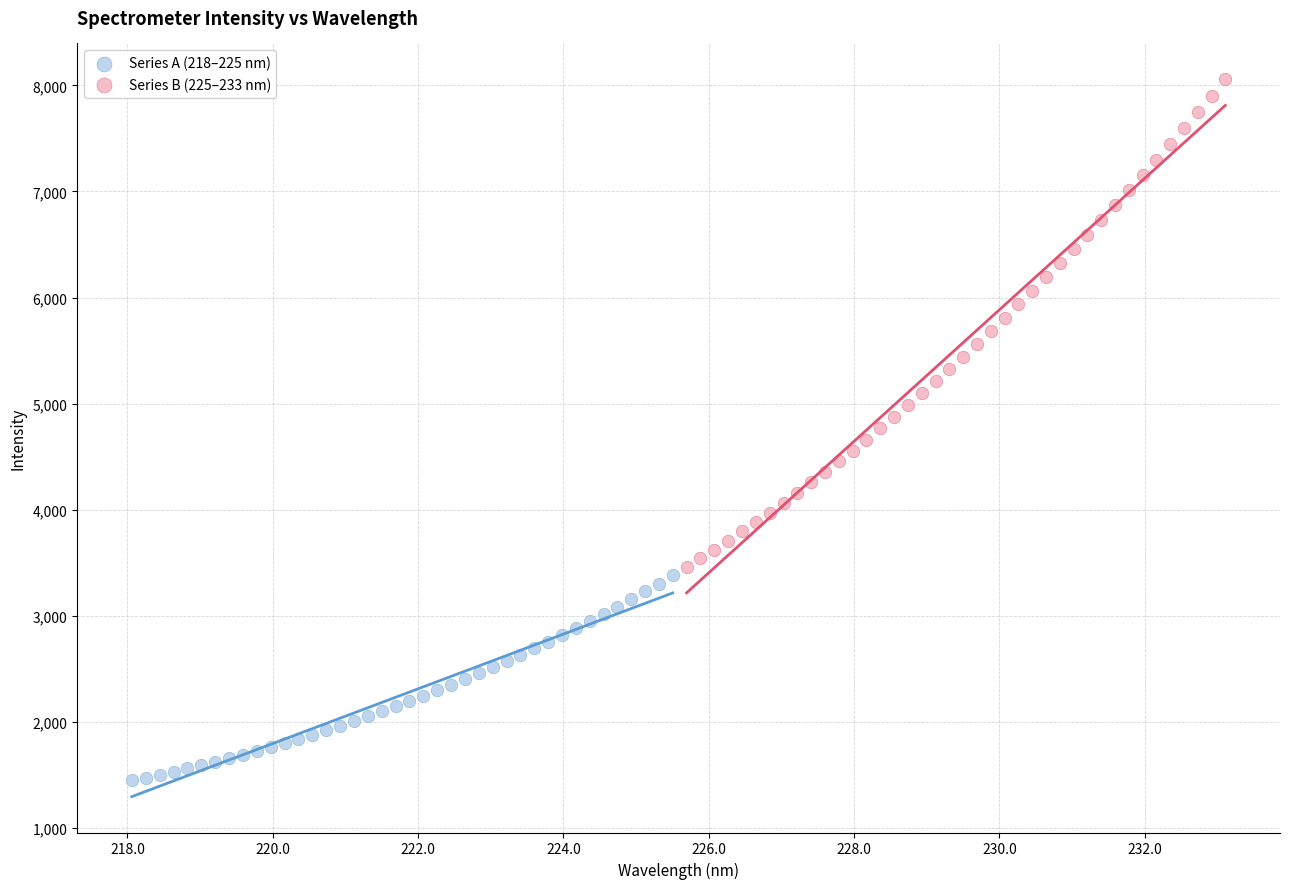

Which series has the largest Y range (max minus min)?

Series B (225–233 nm)